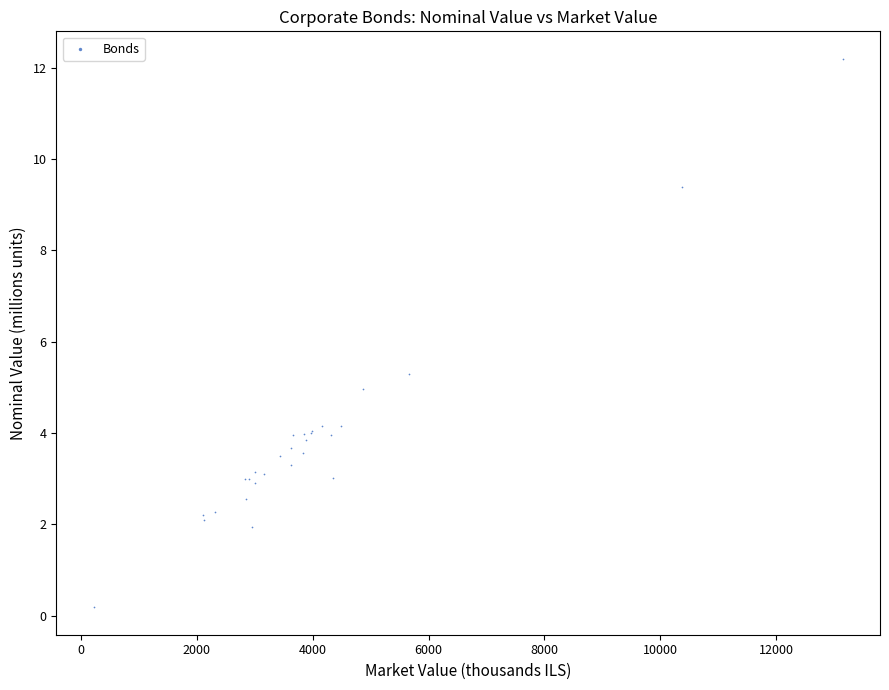

What Y value in the scatter plot is closest to 6?

5.3